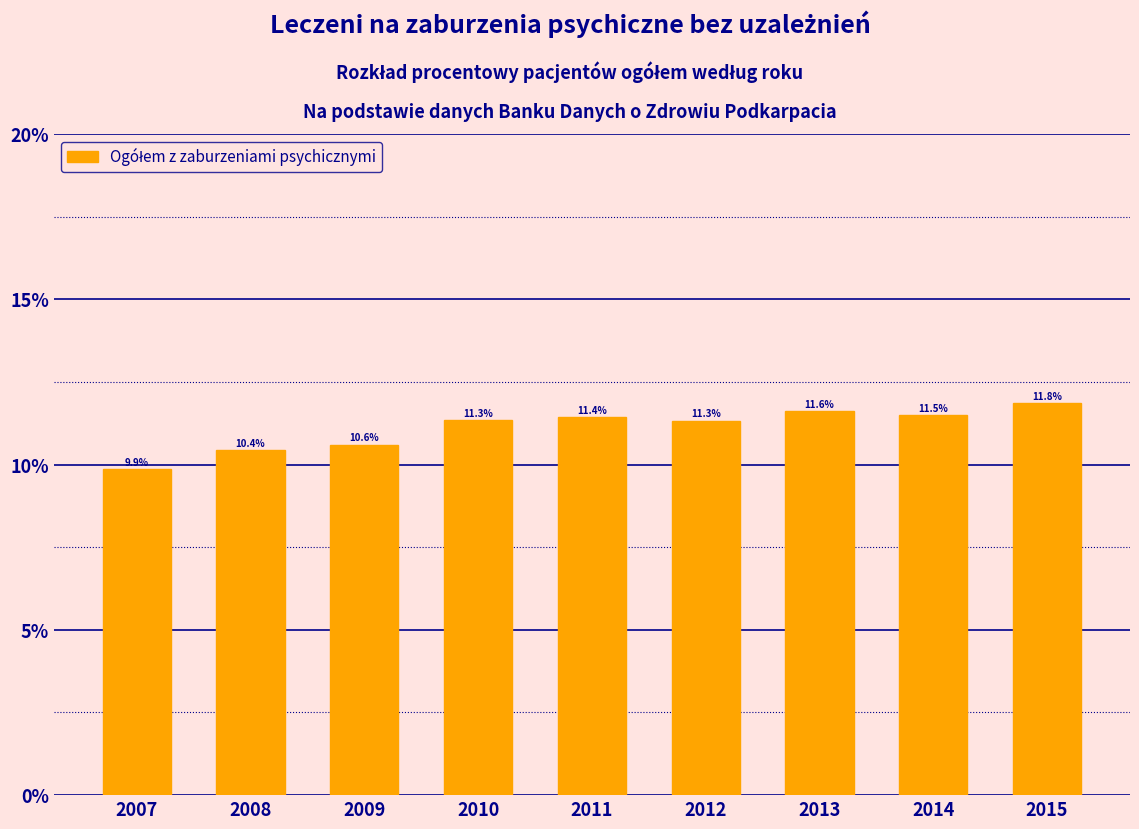

Reading left to right, list all the values displayed in this chart.

9.9	10.4	10.6	11.3	11.4	11.3	11.6	11.5	11.8